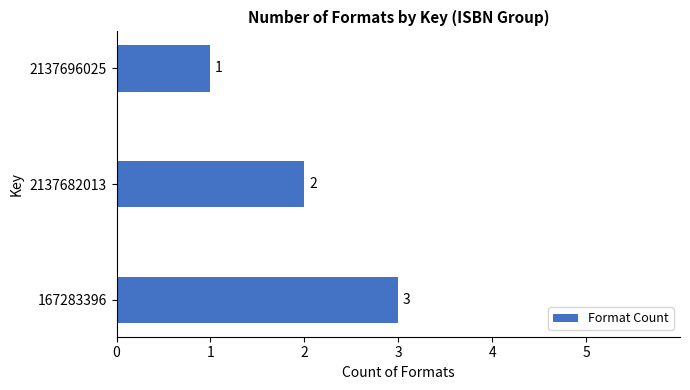

Reading top to bottom, what are all the values shown in this chart?

1	2	3